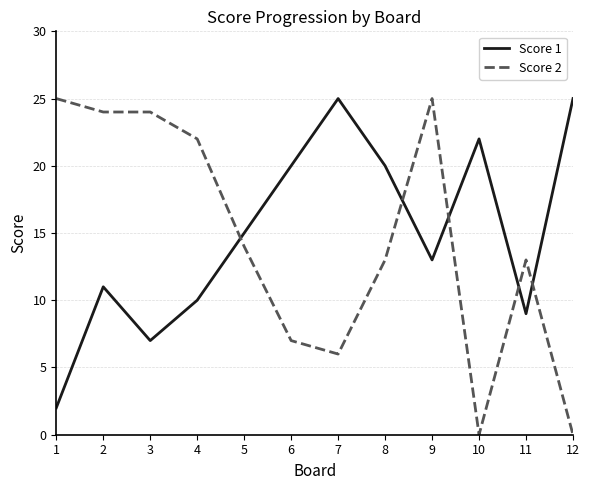

At which category is the sum across all series the highest?

9